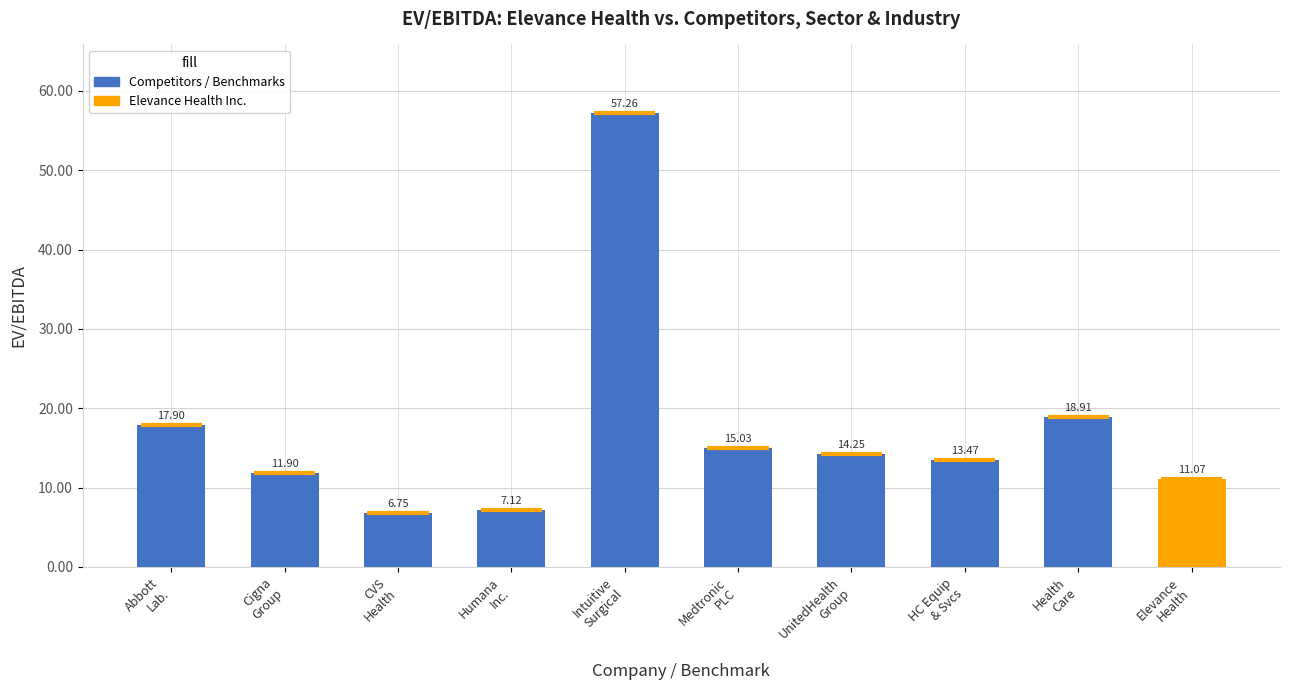

Rank the categories by value from lowest to highest.

CVS
Health, Humana
Inc., Elevance
Health, Cigna
Group, HC Equip
& Svcs, UnitedHealth
Group, Medtronic
PLC, Abbott
Lab., Health
Care, Intuitive
Surgical